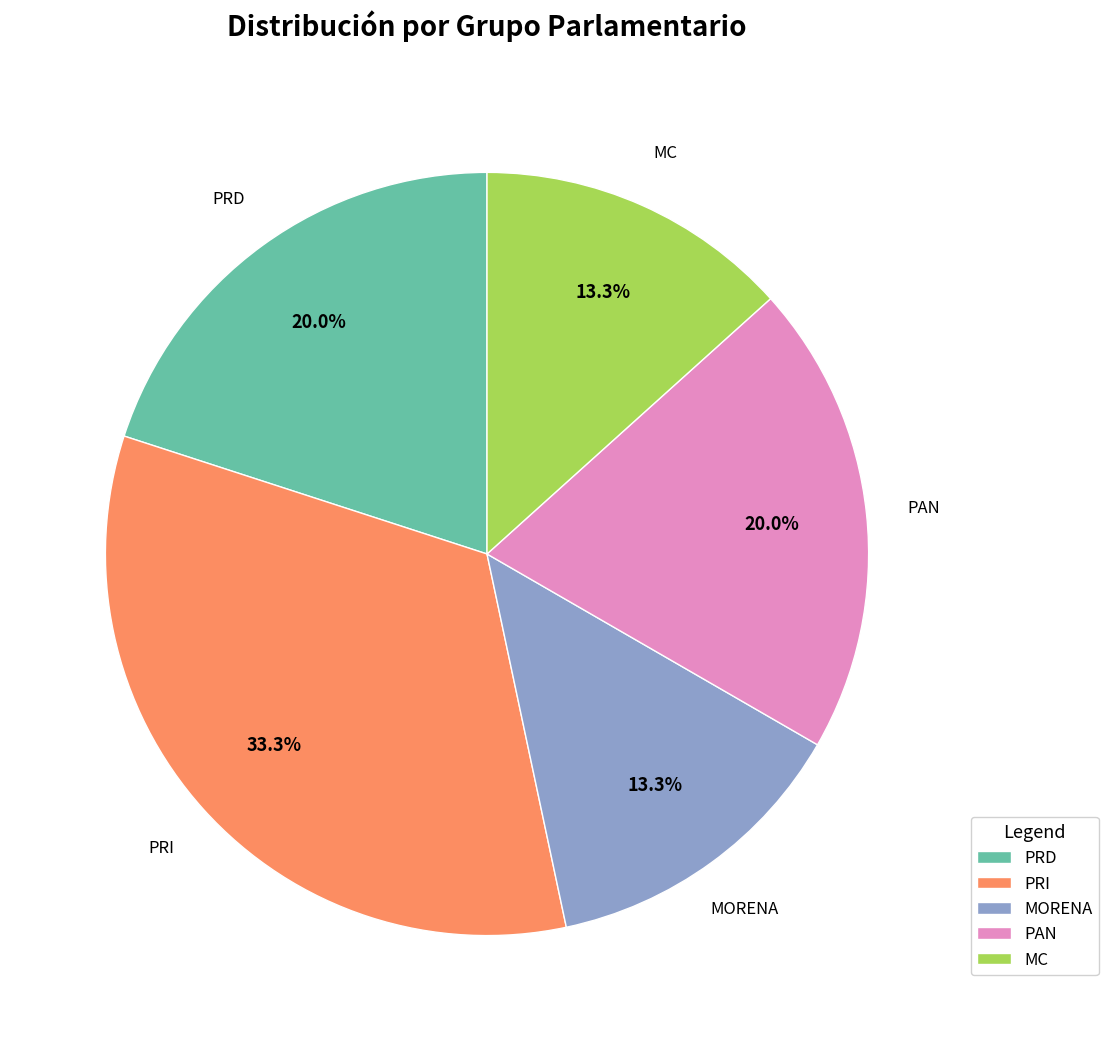

Is there any slice that represents more than half of the pie?

No